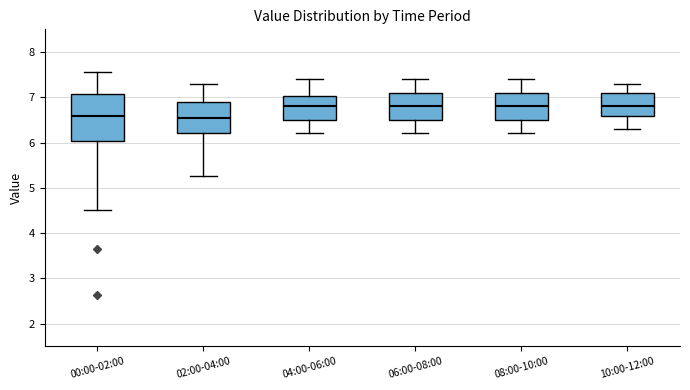

Reading left to right, transcribe this box plot: for each box, give where its median line is, the range the box spans, and where its two whiskers end, as read against the y-axis. The values are not printed on the chart, so give them approximately, as read against the axis.

00:00-02:00: median 6.6, box 6.0 to 7.1, whiskers 4.5 to 7.6
02:00-04:00: median 6.6, box 6.2 to 6.9, whiskers 5.3 to 7.3
04:00-06:00: median 6.8, box 6.5 to 7.0, whiskers 6.2 to 7.4
06:00-08:00: median 6.8, box 6.5 to 7.1, whiskers 6.2 to 7.4
08:00-10:00: median 6.8, box 6.5 to 7.1, whiskers 6.2 to 7.4
10:00-12:00: median 6.8, box 6.6 to 7.1, whiskers 6.3 to 7.3